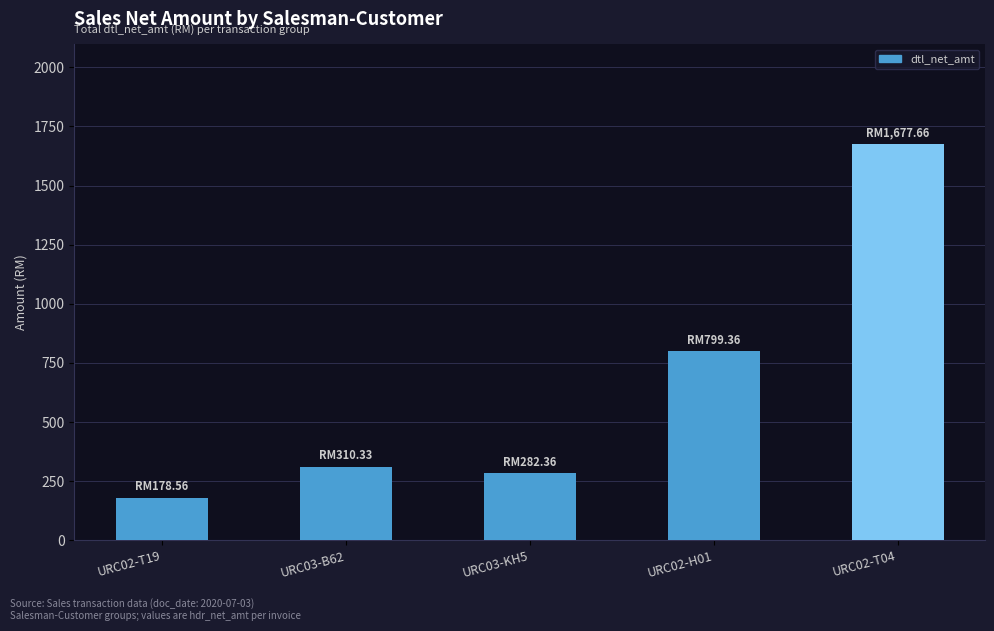

At which label is the value closest to 928?

URC02-H01